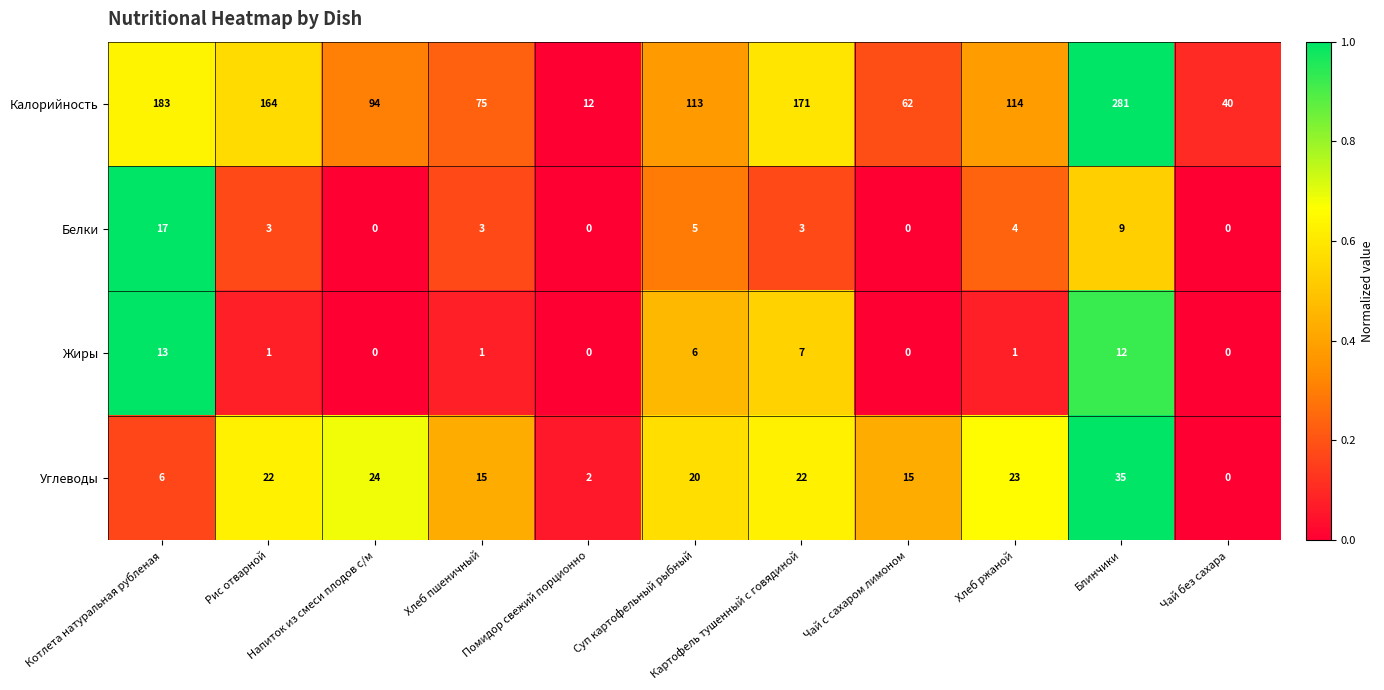

Rank the series by their maximum value, from lowest to highest.

Жиры, Белки, Углеводы, Калорийность